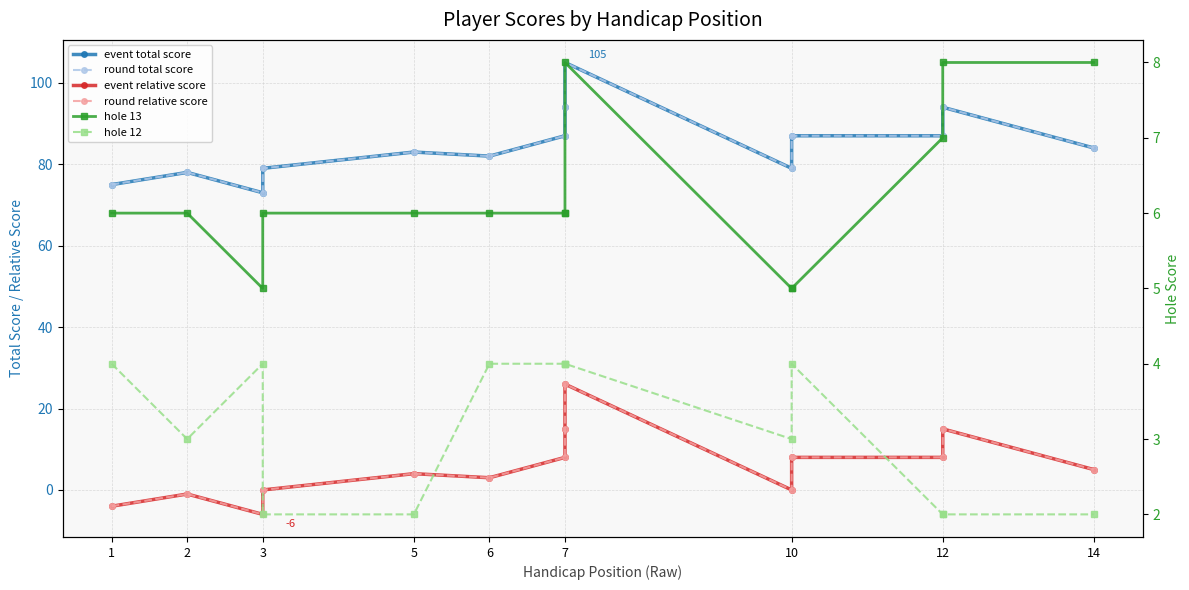

At which category does the chart reach its minimum across all series?

3